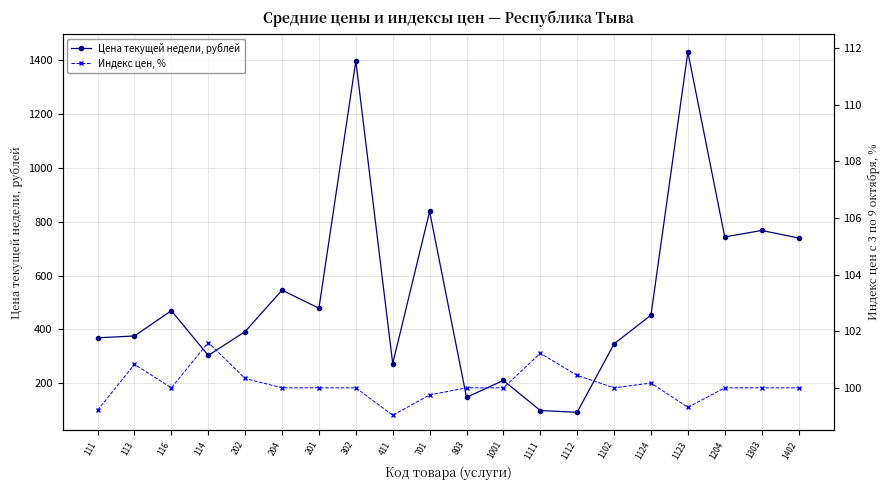

Is the value of Индекс цен, % at 302 greater than the value of Цена текущей недели, рублей at 803?

No